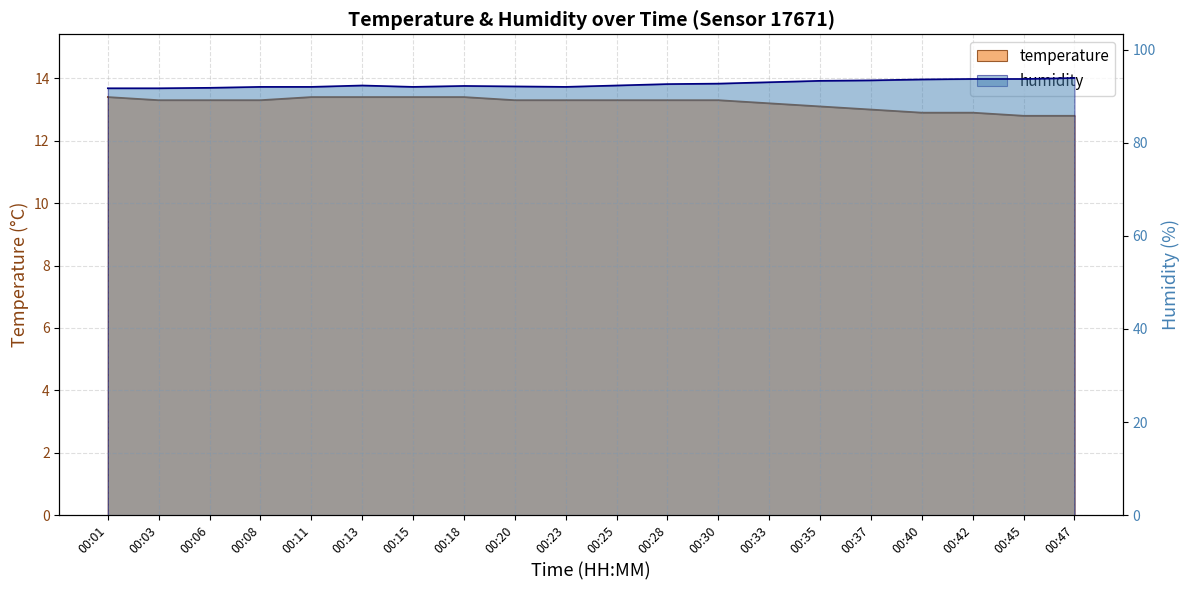

Reading right to left, what are all the values shown in this chart?

temperature: 12.8	12.8	12.9	12.9	13.0	13.1	13.2	13.3	13.3	13.3	13.3	13.3	13.4	13.4	13.4	13.4	13.3	13.3	13.3	13.4
humidity: 93.9	93.7	93.7	93.6	93.4	93.3	93.0	92.7	92.6	92.3	92.0	92.1	92.2	92.0	92.3	92.0	92.0	91.8	91.7	91.7